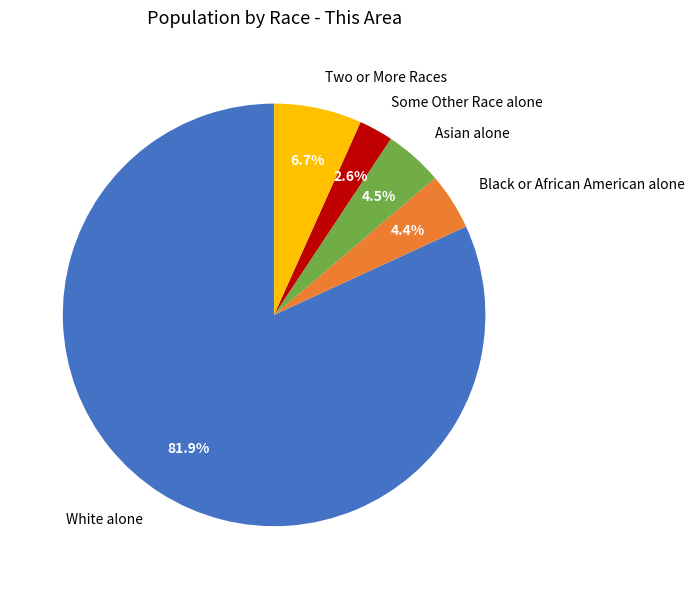

Is White alone the majority of the pie?

Yes